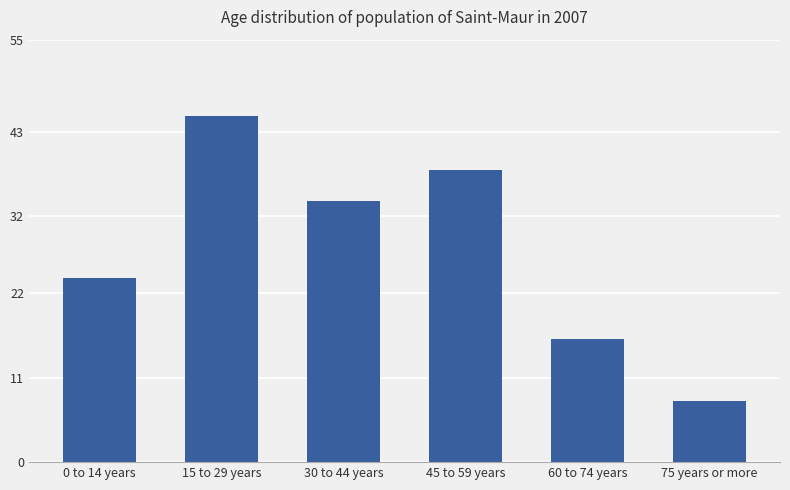

Are the bars horizontal?

No